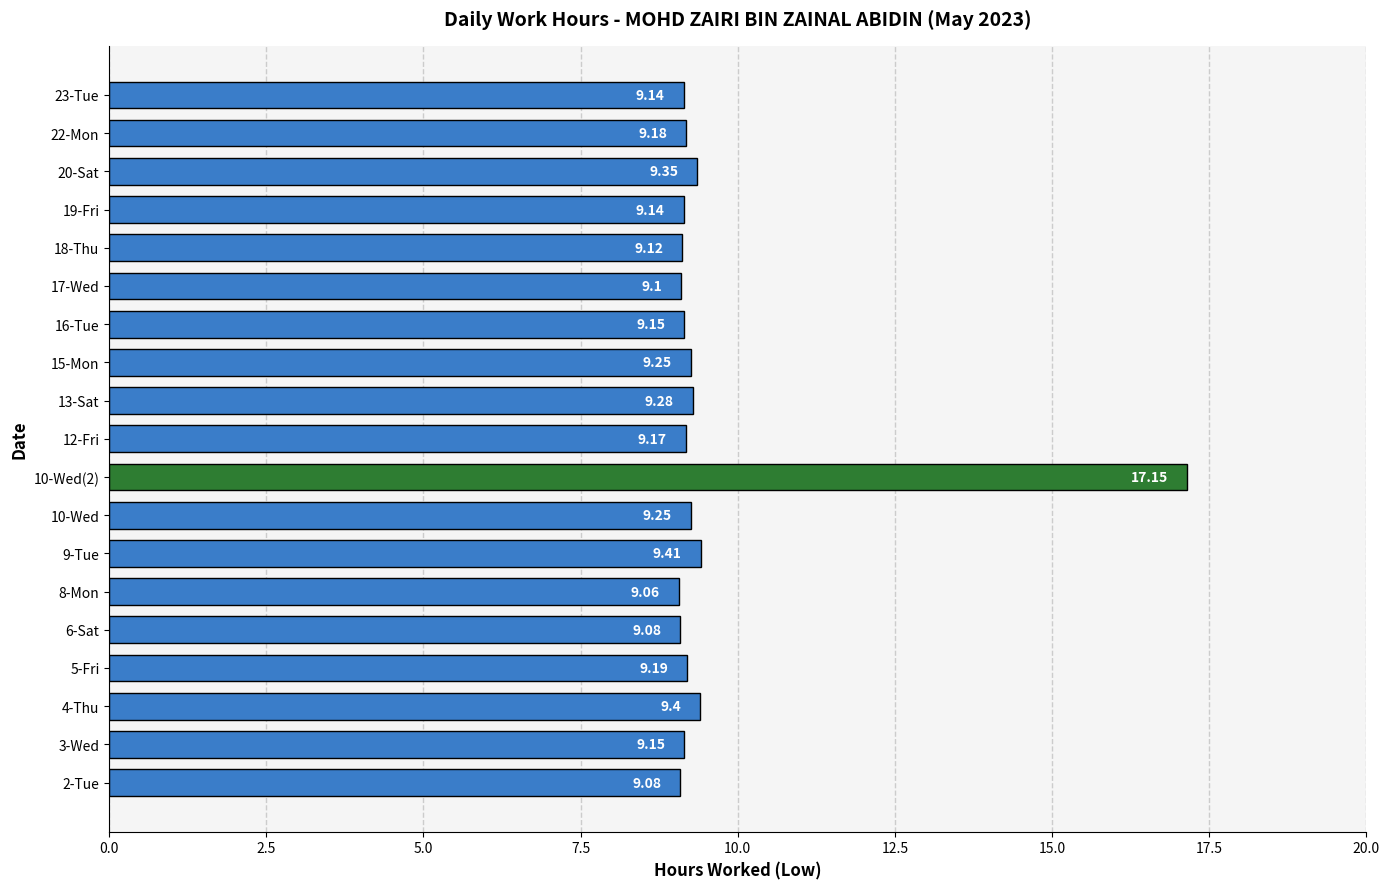

What is the difference between the values at 8-Mon and 10-Wed(2)?

8.1